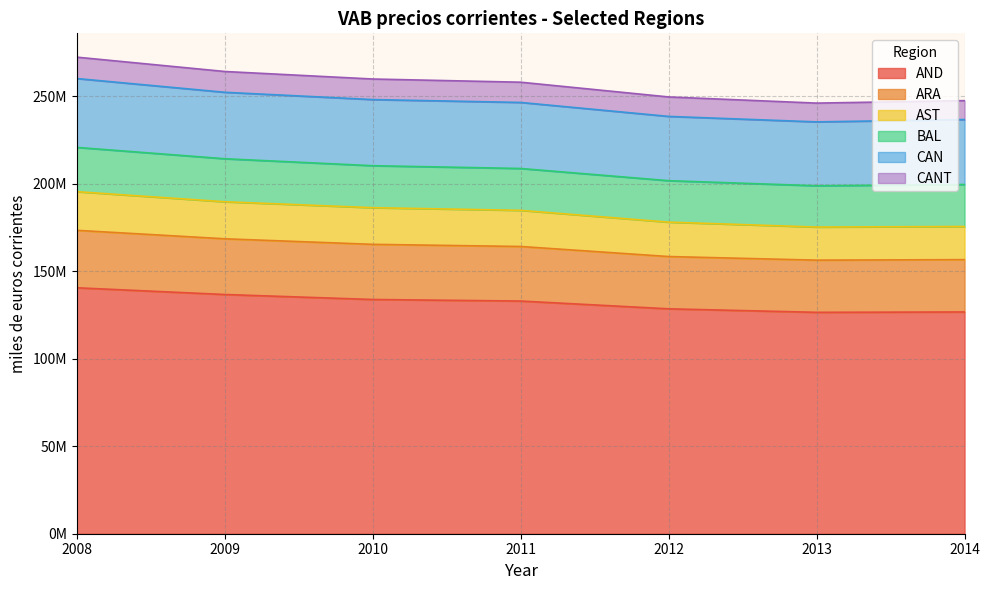

True or false: AND and BAL cross at least once.

False